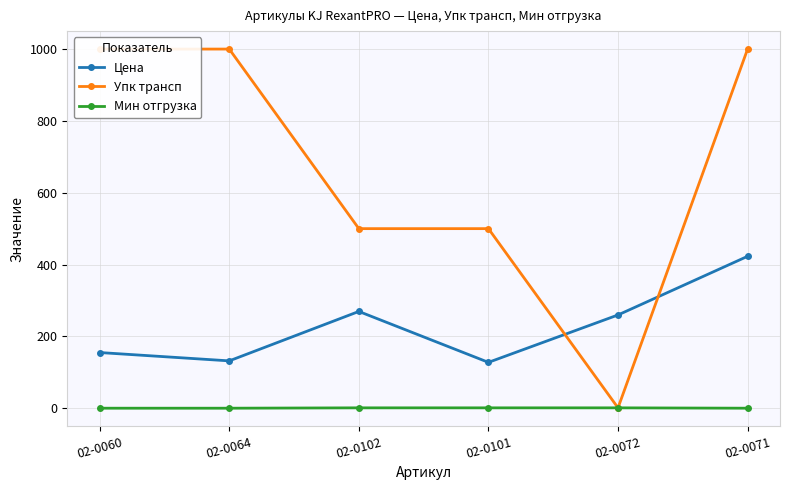

What are all the series names shown in the legend?

Цена, Упк трансп, Мин отгрузка